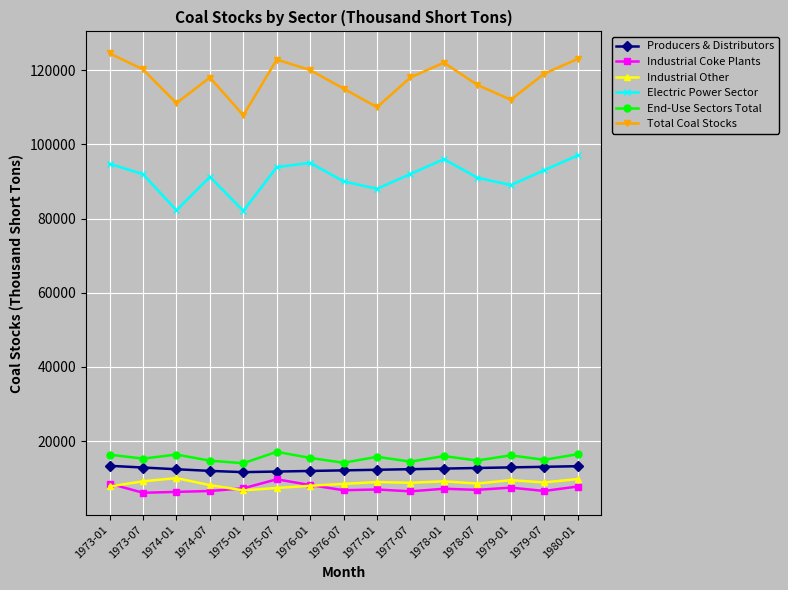

What is the sum of the Industrial Coke Plants values at 1974-07 and 1973-01?

15152